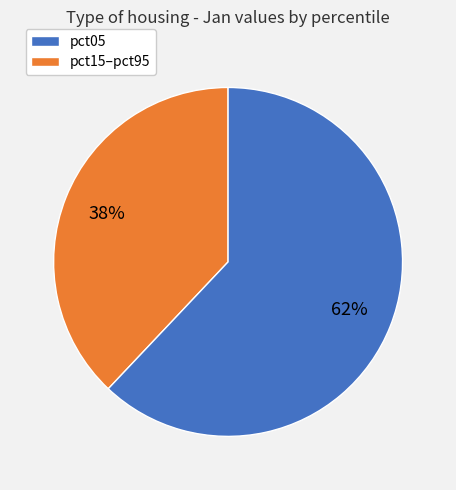

Is there any slice that represents more than half of the pie?

Yes